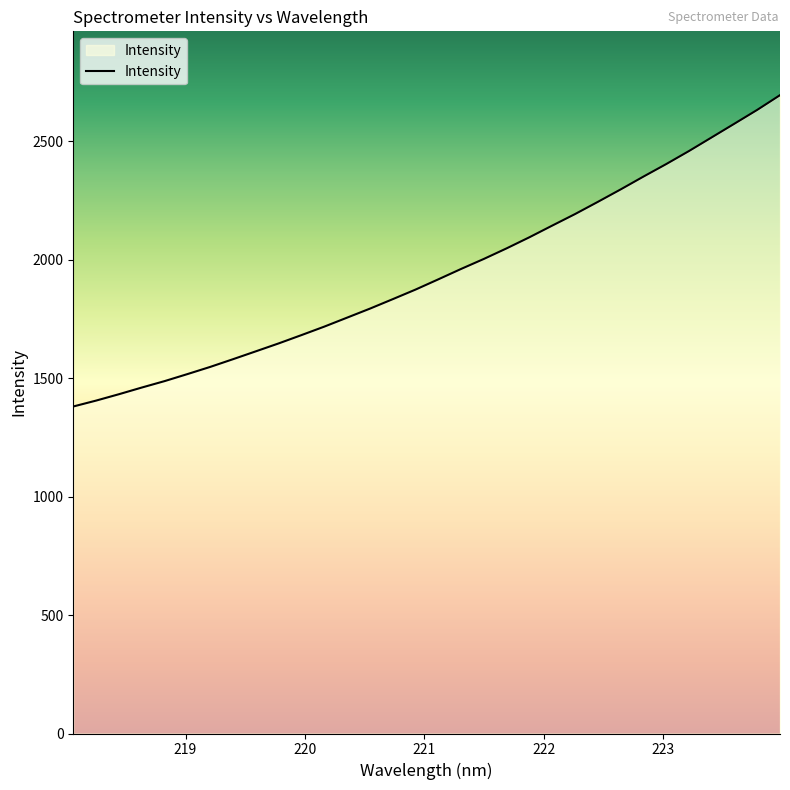

What is the minimum value shown in the chart?

1380.2